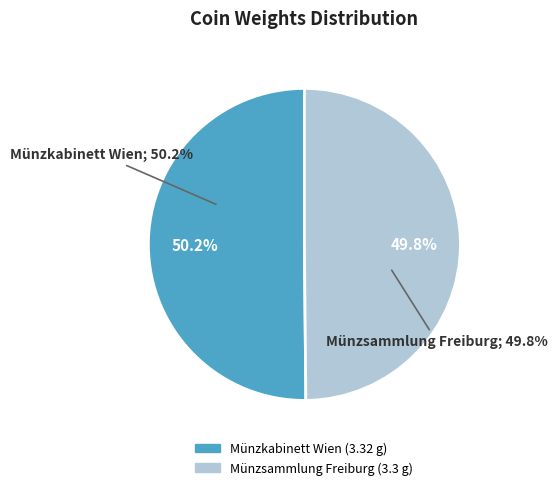

What is the ratio of the value at Münzkabinett Wien to the value at Münzsammlung Freiburg?

1.0